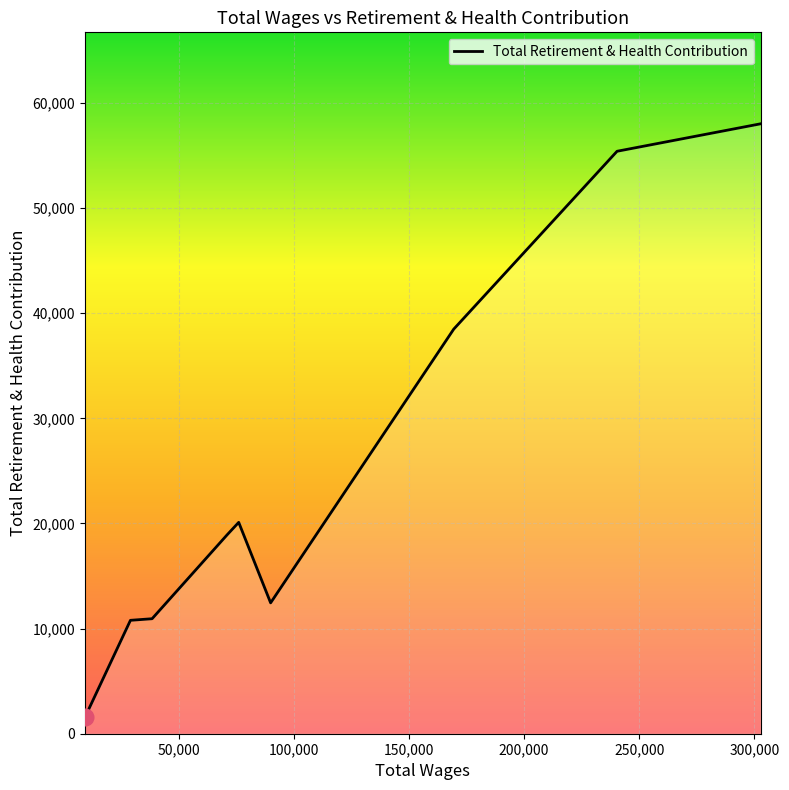

What is the maximum value shown in the chart?

58012